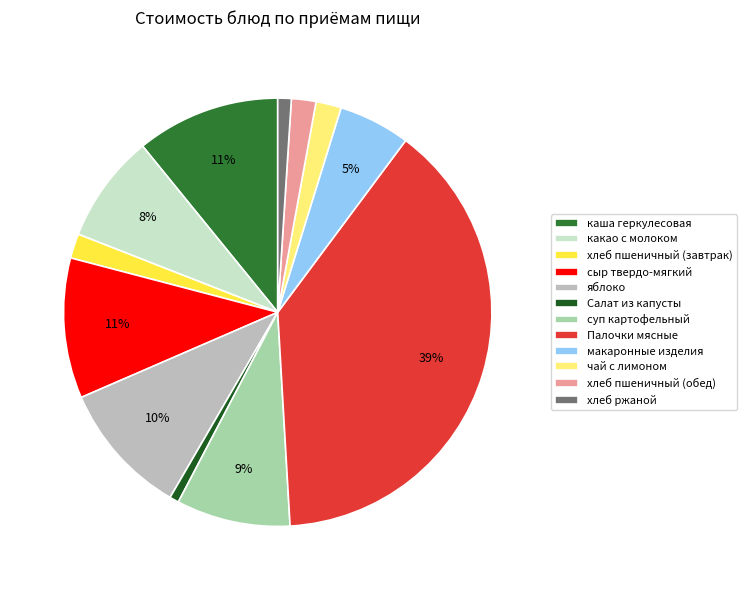

Is it true that Палочки мясные is 39% of the pie?

True